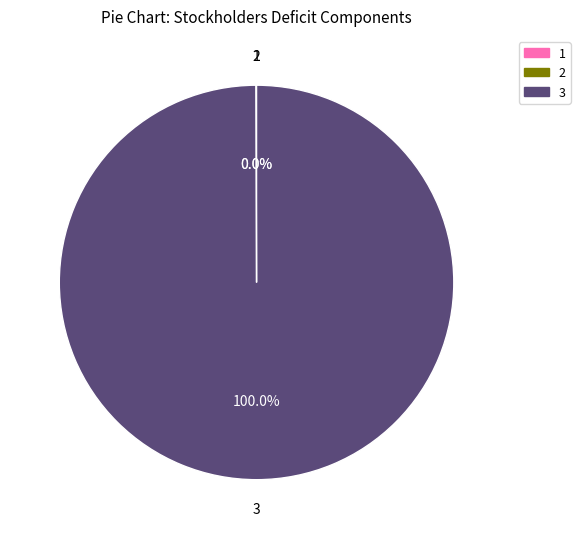

Does 3 represent more than half of the total?

Yes